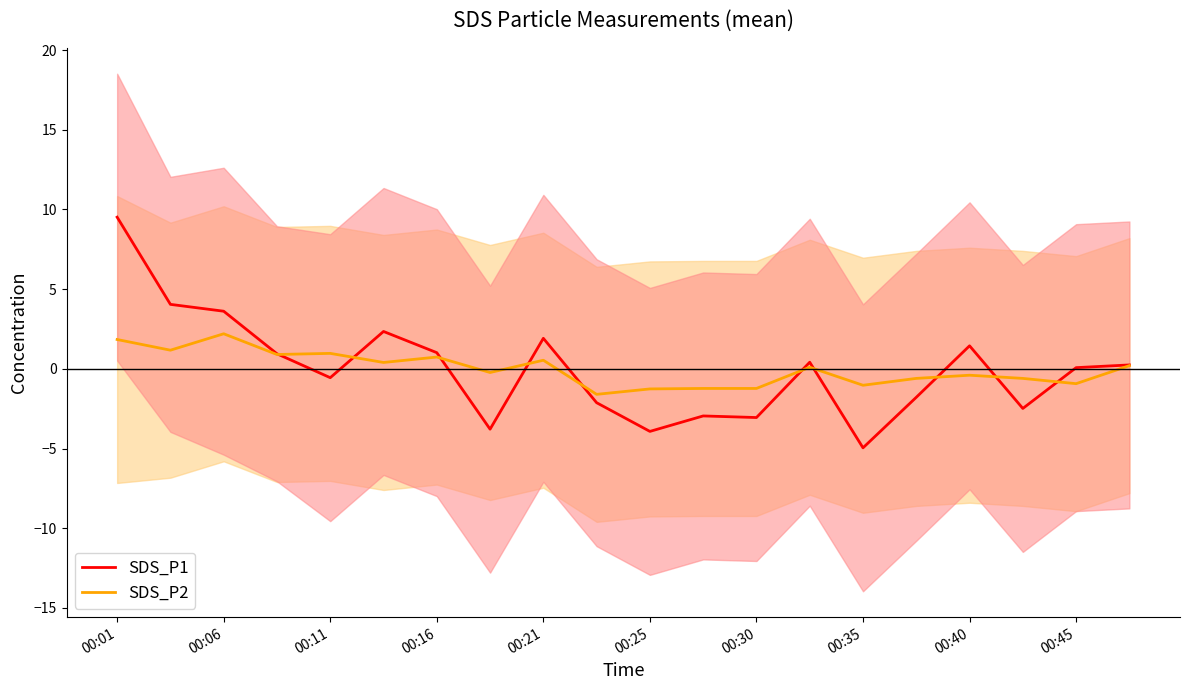

Reading right to left, transcribe all the data shown in this chart.

SDS_P1: 0.2	0.1	-2.5	1.4	-1.8	-5.0	0.4	-3.1	-3.0	-3.9	-2.1	1.9	-3.8	1.0	2.3	-0.6	0.9	3.6	4.0	9.5
SDS_P2: 0.2	-0.9	-0.6	-0.4	-0.6	-1.0	0.1	-1.2	-1.2	-1.3	-1.6	0.5	-0.2	0.7	0.4	1.0	0.9	2.2	1.2	1.8